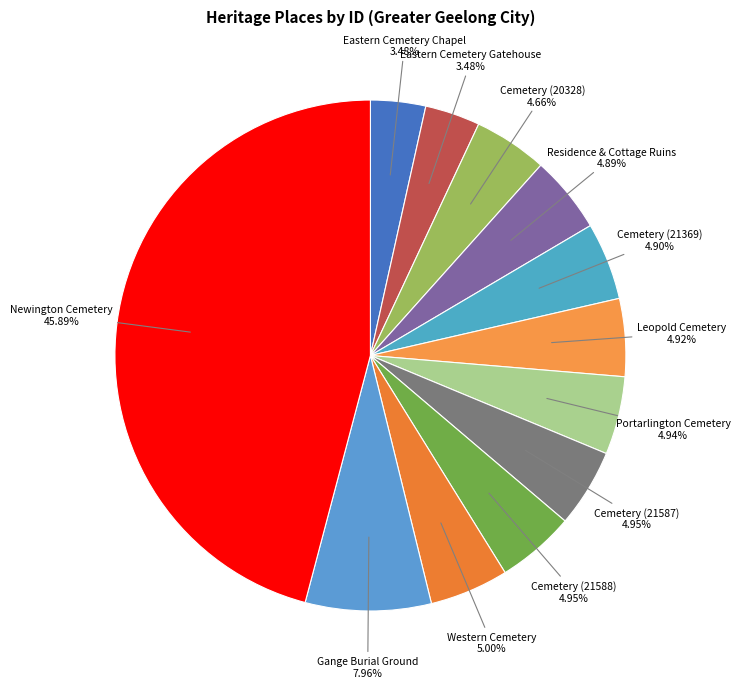

How many segments does this pie chart have?

12